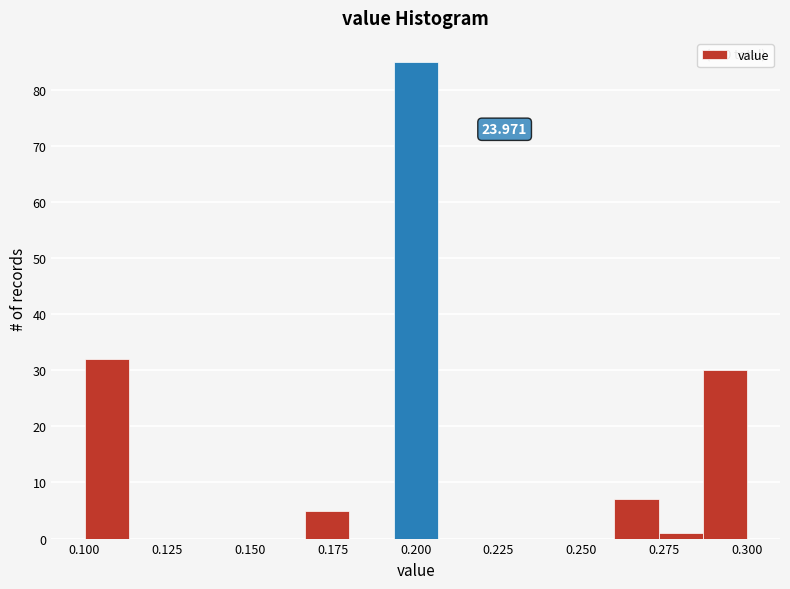

Read against the x-axis, roughly where is the centre of the tallest bar?

0.200